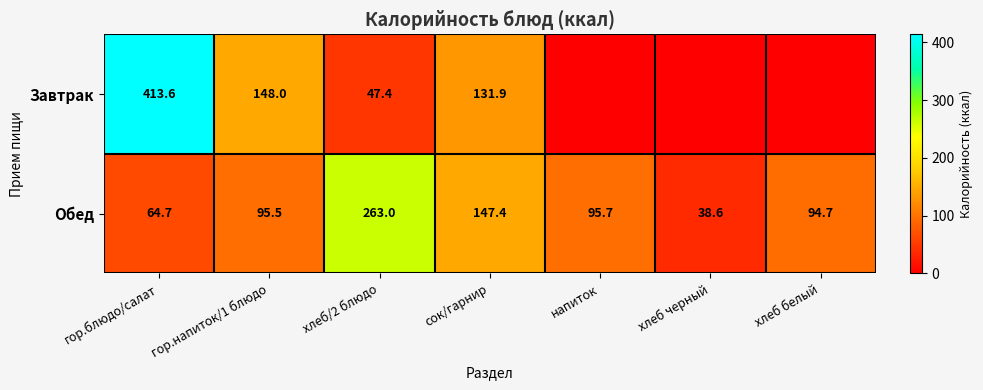

At which category is the sum across all series the highest?

гор.блюдо/салат